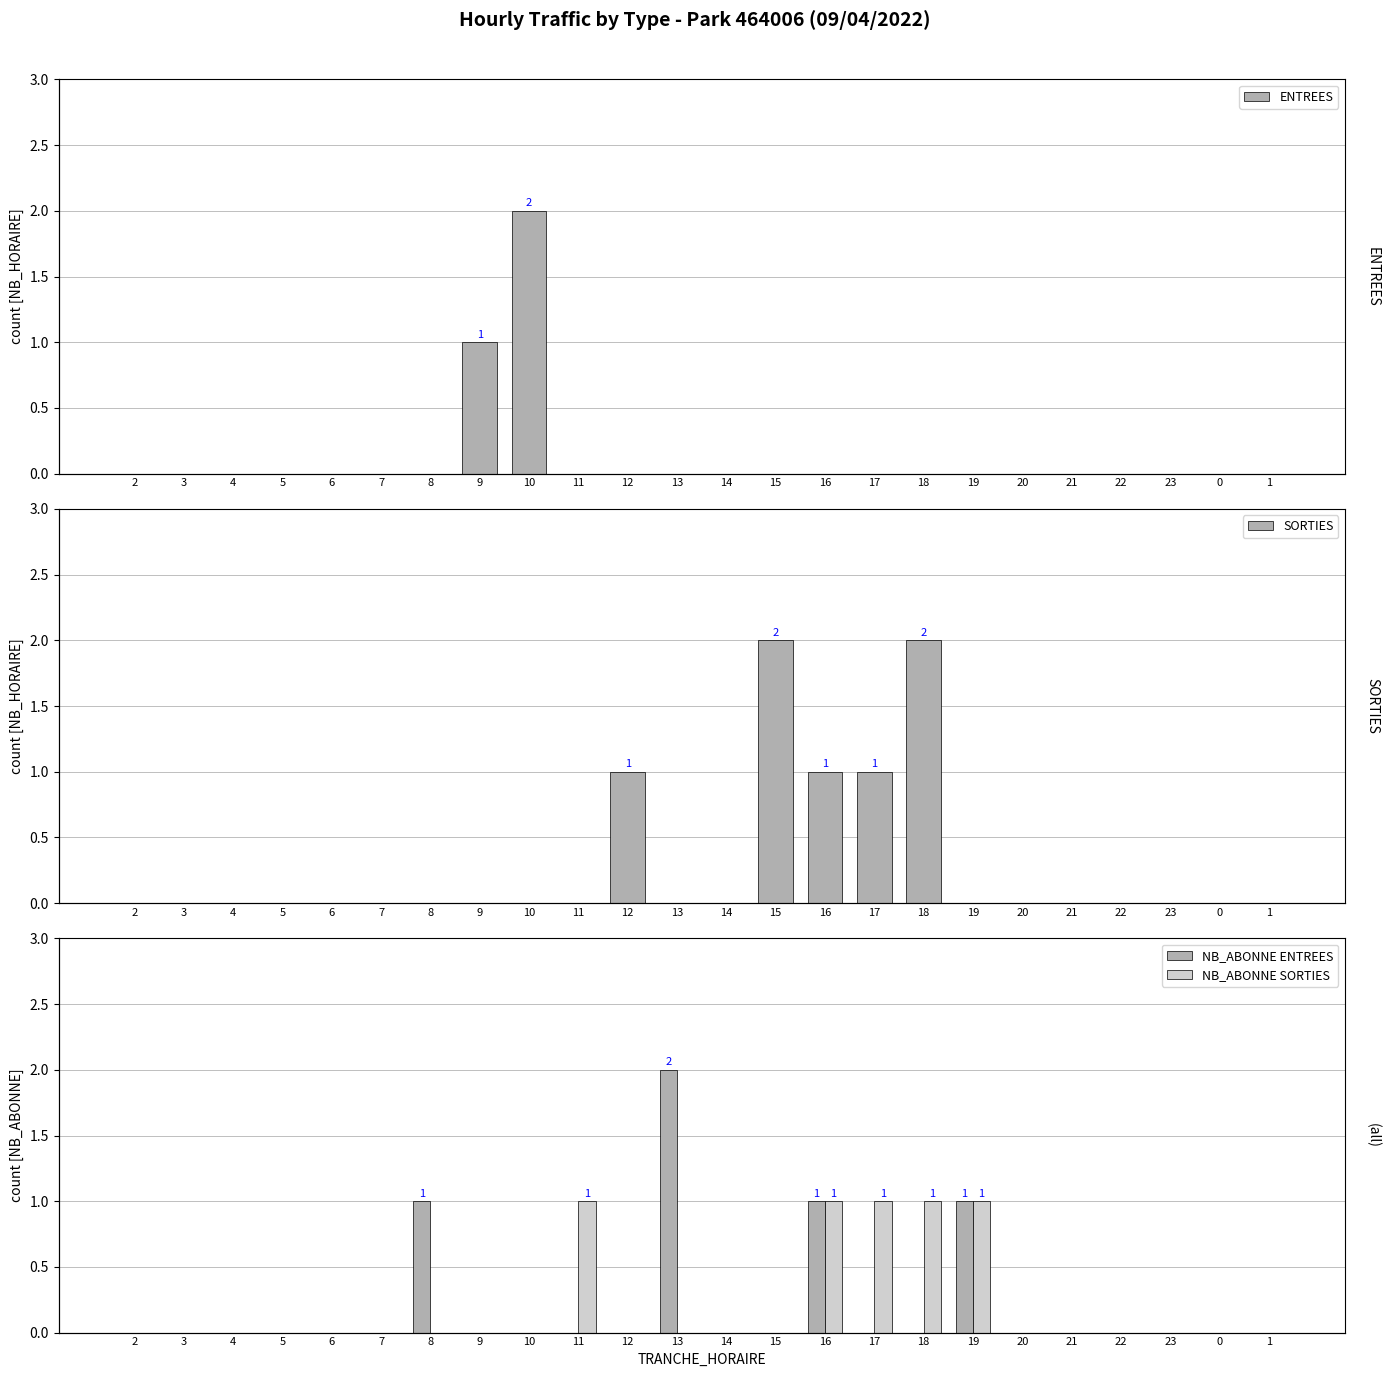

What is the difference between the maximum and minimum values in the SORTIES series?

2